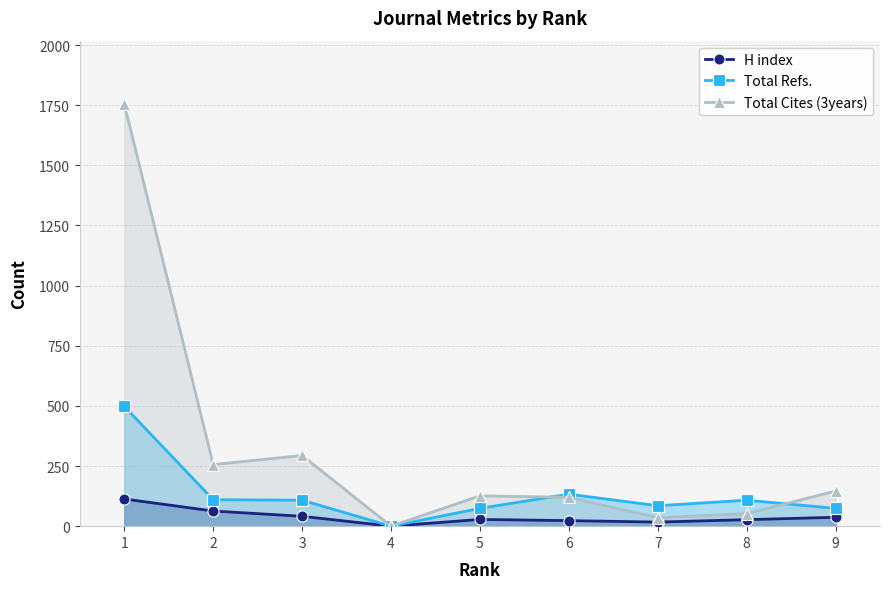

How many data points in Total Cites (3years) are above 126?

4